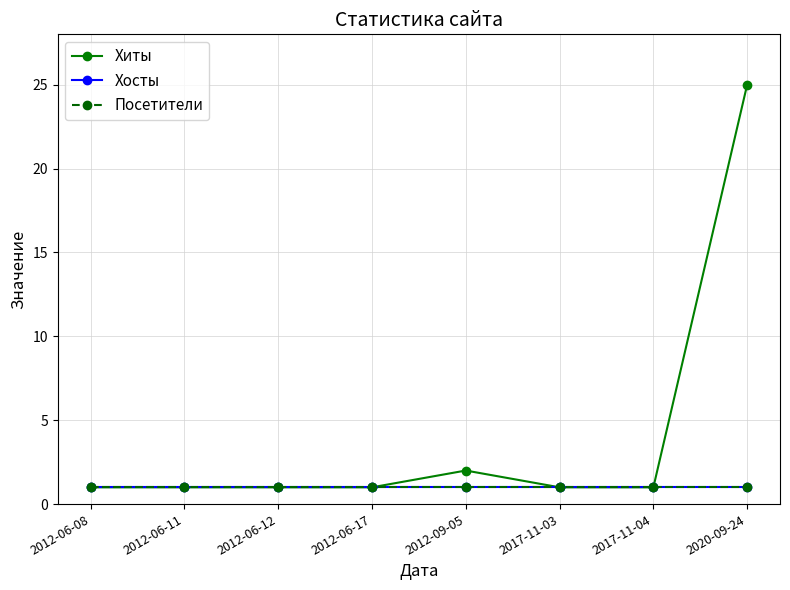

What is the maximum value shown in the chart?

25